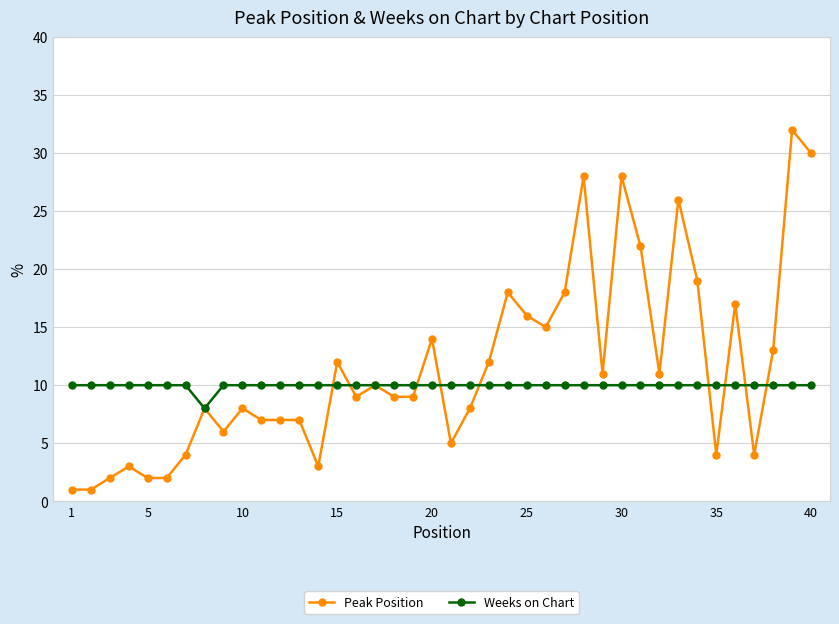

Which series has the largest range (max minus min)?

Peak Position